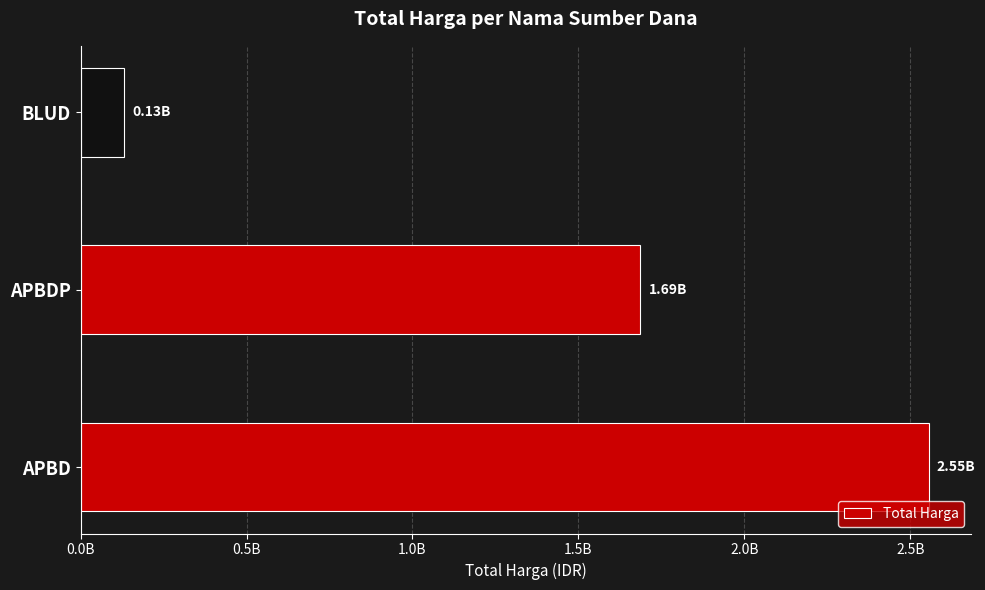

At which category does the chart reach its minimum across all series?

BLUD